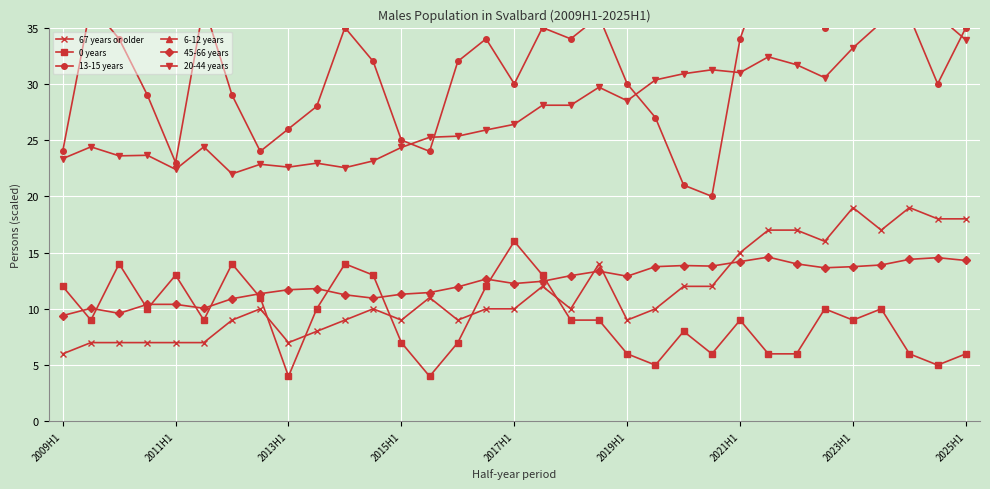

Reading left to right, extract all data points from this chart.

67 years or older: 6.0	7.0	7.0	7.0	7.0	7.0	9.0	10.0	7.0	8.0	9.0	10.0	9.0	11.0	9.0	10.0	10.0	12.0	10.0	14.0	9.0	10.0	12.0	12.0	15.0	17.0	17.0	16.0	19.0	17.0	19.0	18.0	18.0
0 years: 12.0	9.0	14.0	10.0	13.0	9.0	14.0	11.0	4.0	10.0	14.0	13.0	7.0	4.0	7.0	12.0	16.0	13.0	9.0	9.0	6.0	5.0	8.0	6.0	9.0	6.0	6.0	10.0	9.0	10.0	6.0	5.0	6.0
13-15 years: 24.0	37.0	34.0	29.0	23.0	37.0	29.0	24.0	26.0	28.0	35.0	32.0	25.0	24.0	32.0	34.0	30.0	35.0	34.0	36.0	30.0	27.0	21.0	20.0	34.0	41.0	38.0	35.0	36.0	39.0	36.0	30.0	35.0
6-12 years: 83.0	84.0	75.0	77.0	78.0	84.0	73.0	77.0	74.0	75.0	75.0	77.0	87.0	83.0	78.0	75.0	67.0	69.0	76.0	76.0	72.0	77.0	76.0	81.0	77.0	71.0	75.0	69.0	78.0	84.0	79.0	84.0	85.0
45-66 years: 9.4	10.1	9.6	10.4	10.4	10.1	10.9	11.3	11.7	11.8	11.2	10.9	11.3	11.4	11.9	12.7	12.2	12.4	12.9	13.3	12.9	13.8	13.8	13.8	14.2	14.6	14.0	13.7	13.8	13.9	14.4	14.6	14.3
20-44 years: 23.4	24.4	23.6	23.6	22.4	24.4	22.0	22.9	22.6	22.9	22.6	23.1	24.4	25.2	25.4	25.9	26.4	28.1	28.1	29.7	28.5	30.4	30.9	31.2	31.0	32.4	31.7	30.6	33.2	35.5	35.9	36.0	33.9